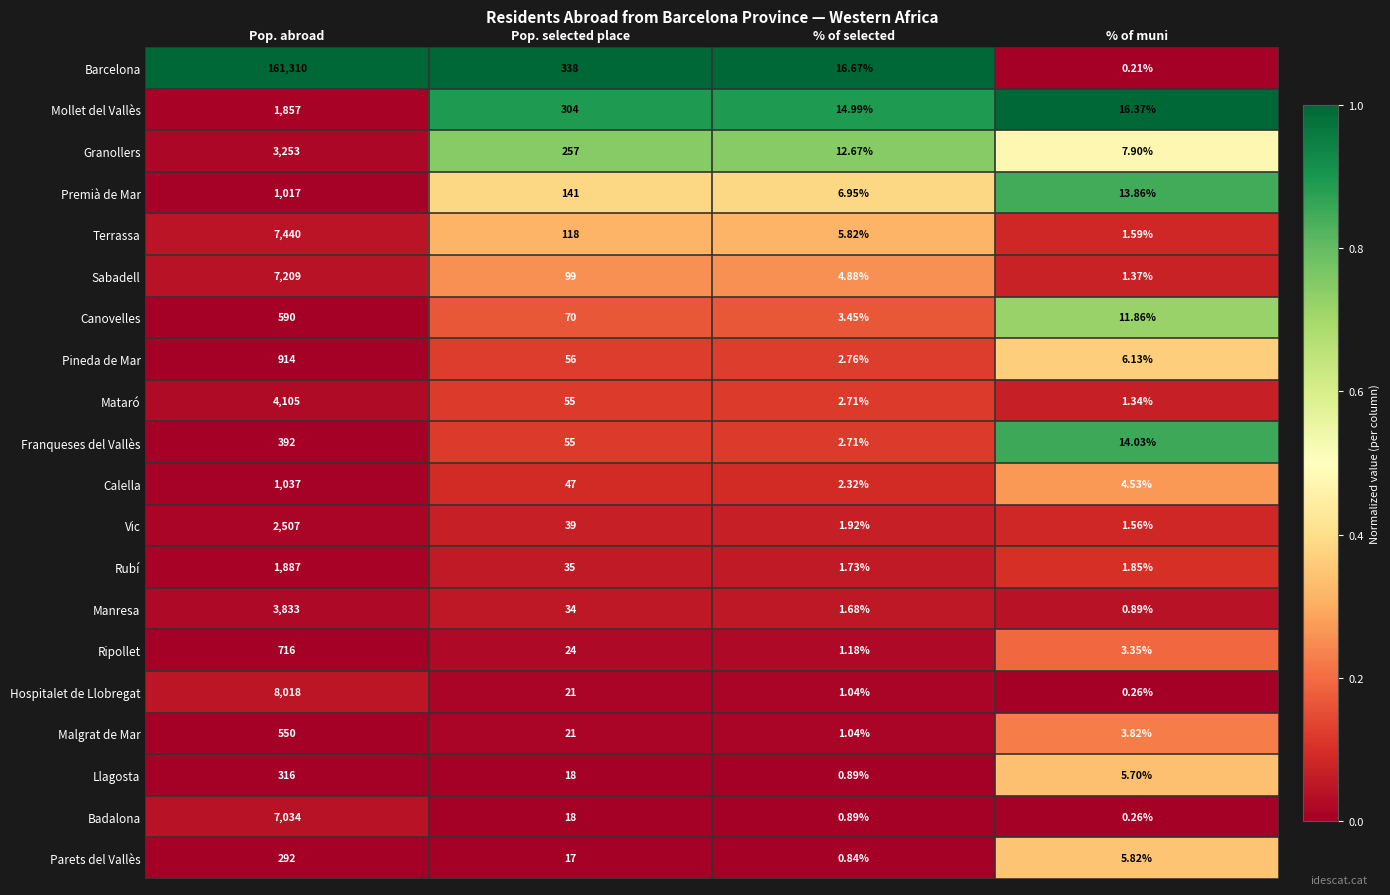

Which series has the largest total across all categories?

Barcelona